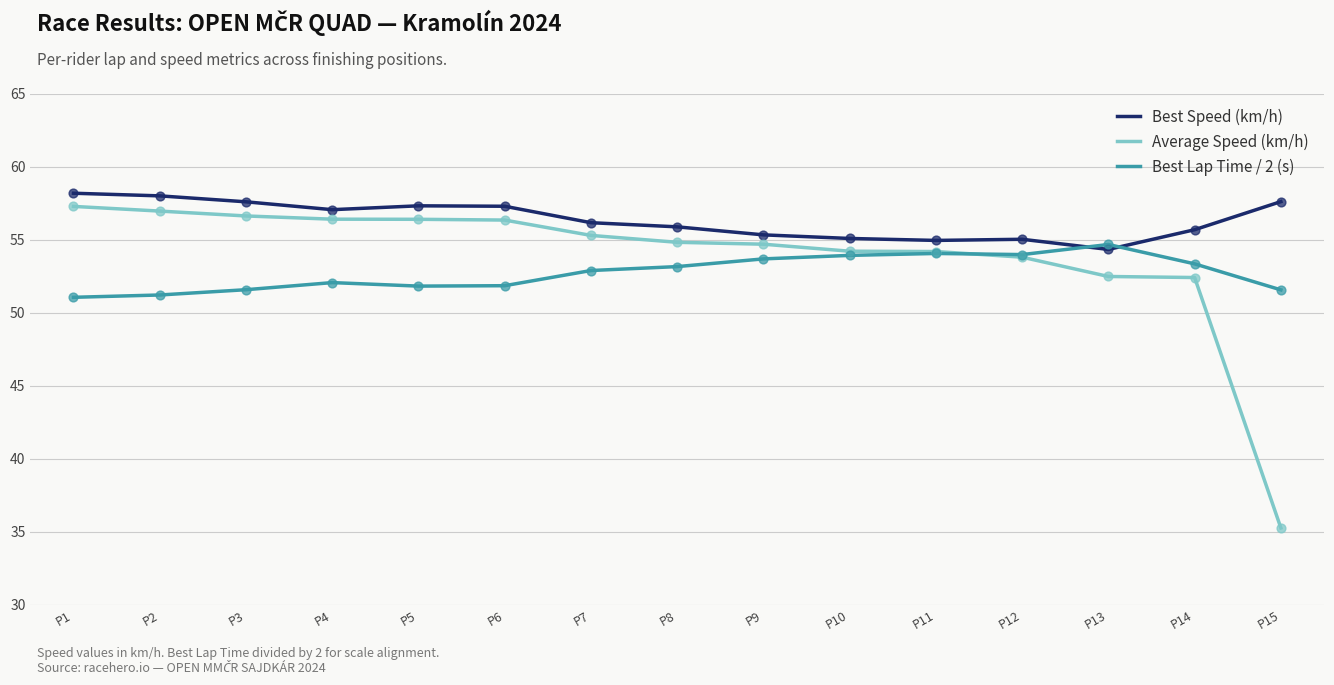

Which series has the largest range (max minus min)?

Average Speed (km/h)